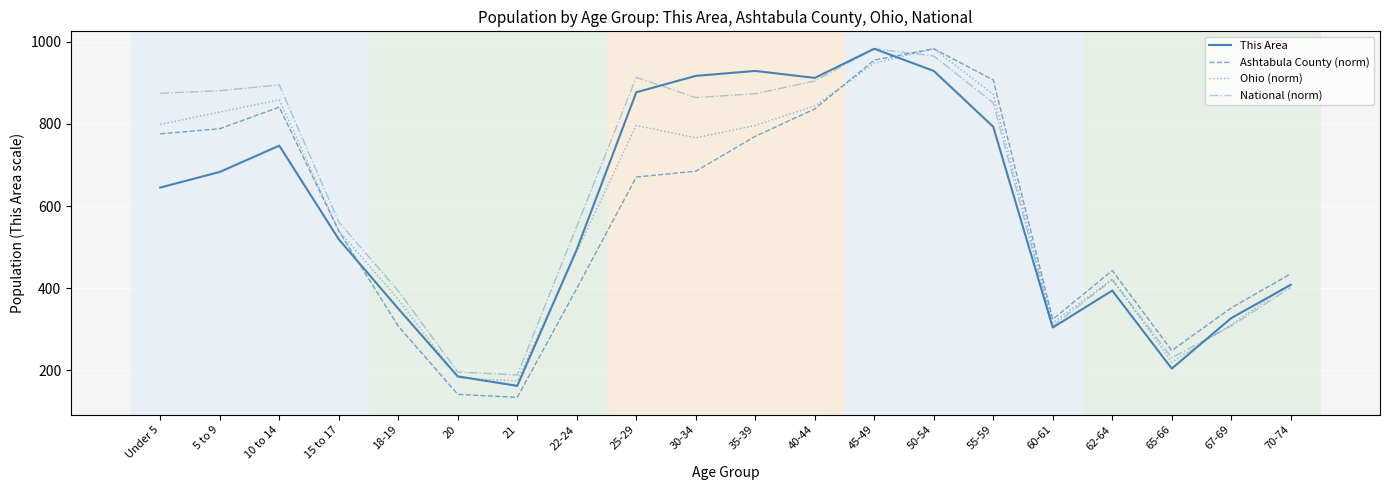

The value of National (norm) at 67-69 is 415.9. True or false?

False